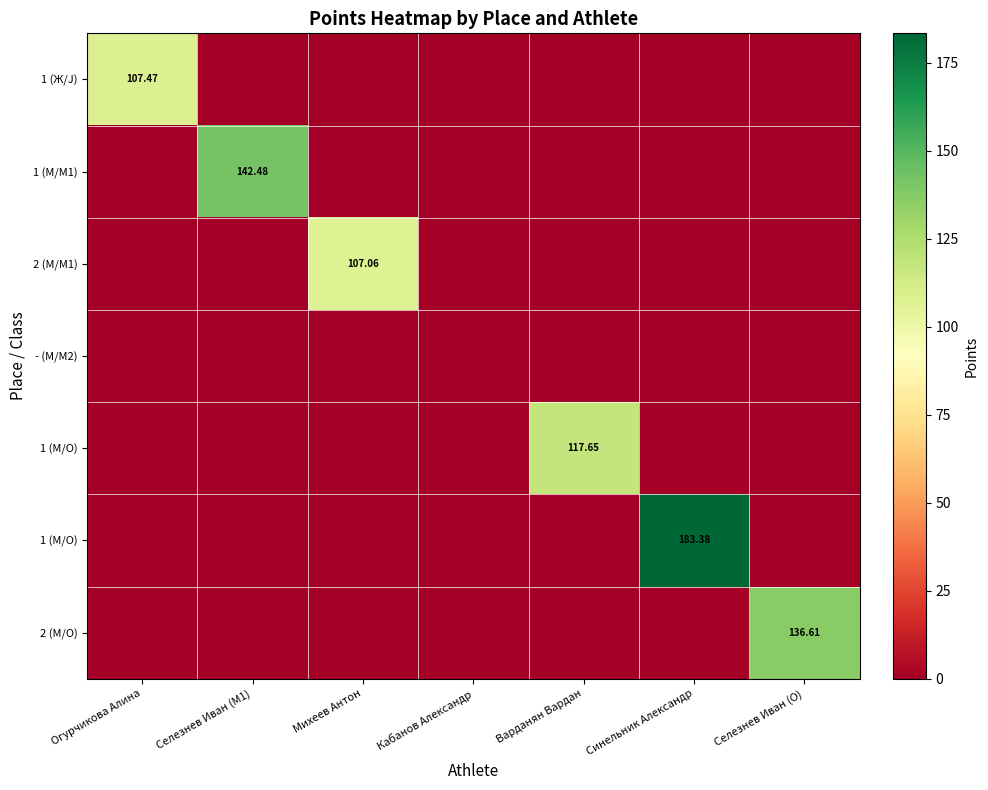

How many series are shown in this chart?

7